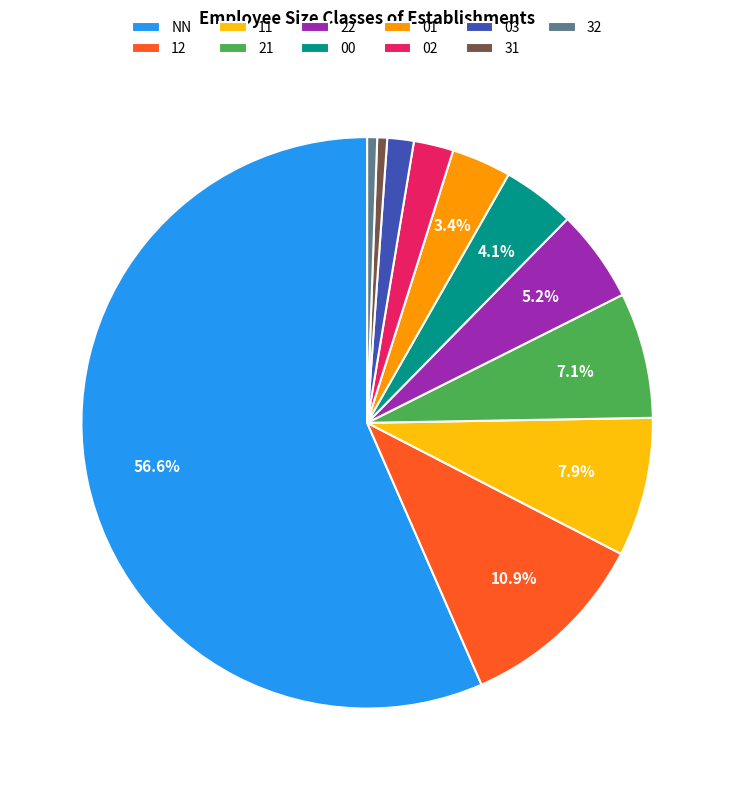

True or false: NN accounts for 21% of the total.

False